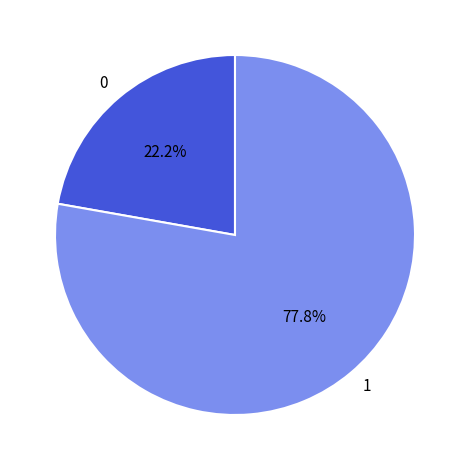

What is the largest slice in the pie chart?

1